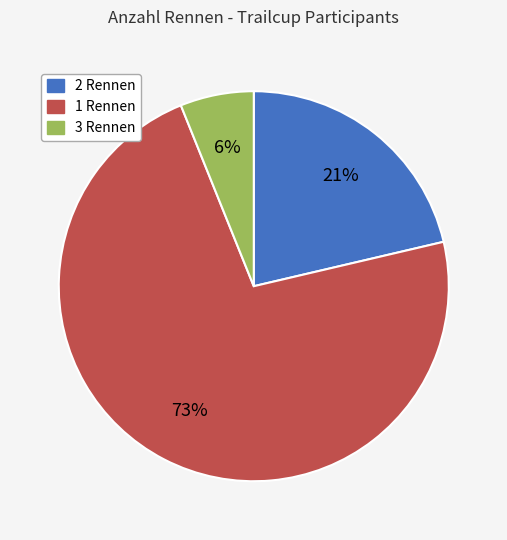

How many segments does this pie chart have?

3